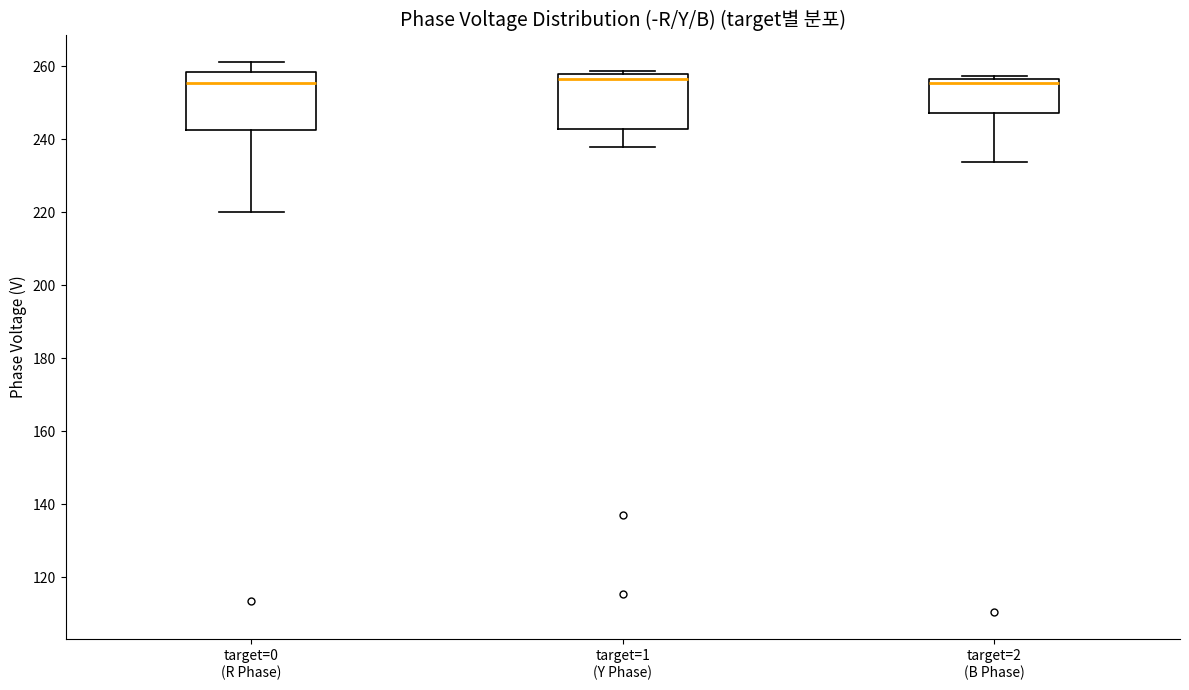

Reading left to right, transcribe this box plot: for each box, give where its median line is, the range the box spans, and where its two whiskers end, as read against the y-axis. The values are not printed on the chart, so give them approximately, as read against the axis.

target=0 (R Phase): median 256, box 242 to 258, whiskers 220 to 262
target=1 (Y Phase): median 256, box 242 to 258, whiskers 238 to 258 (just above the box's upper edge)
target=2 (B Phase): median 256 (just below the box's upper edge), box 248 to 256, whiskers 234 to 258